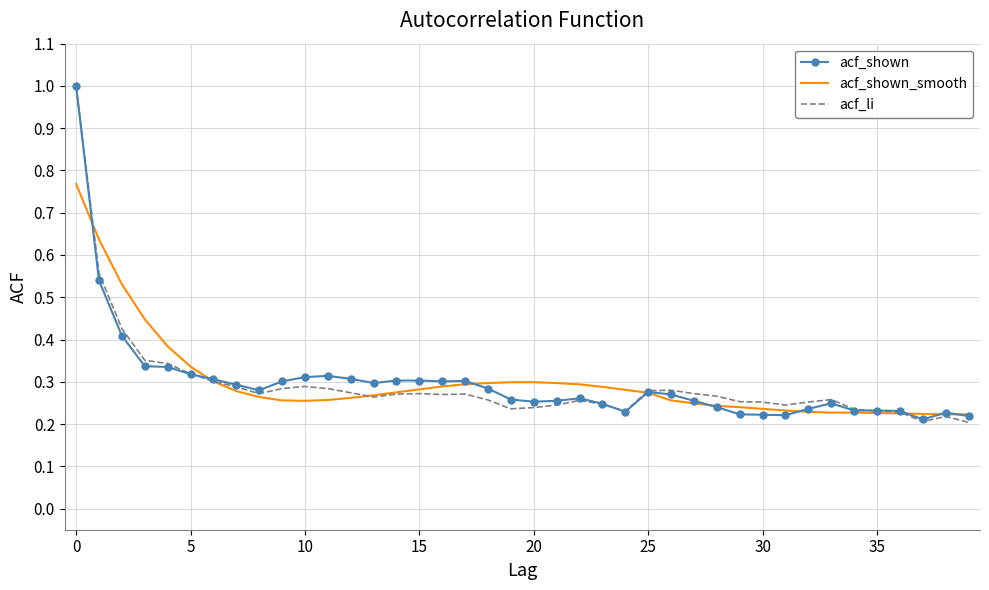

What is the greatest value displayed?

1.0